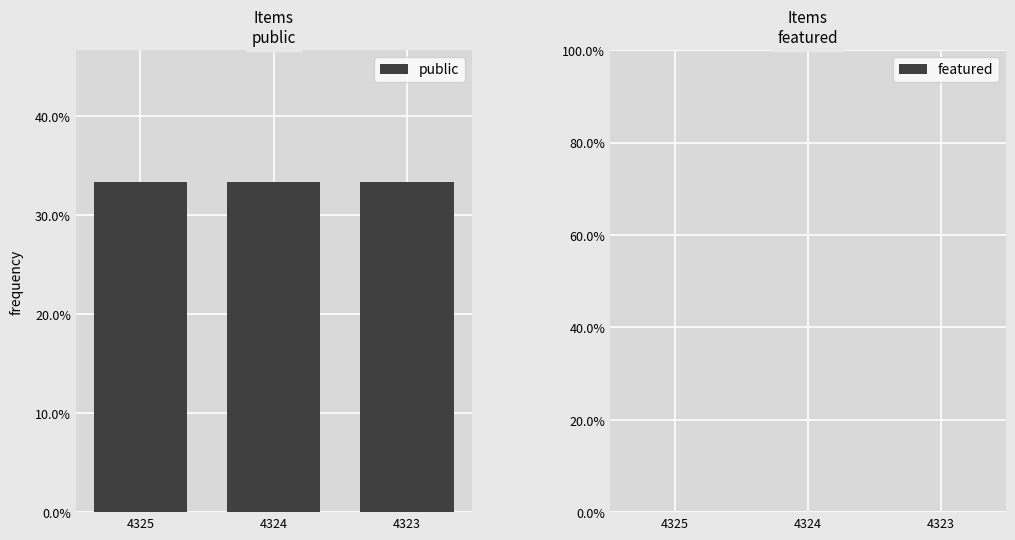

At which label does public reach its minimum?

4325